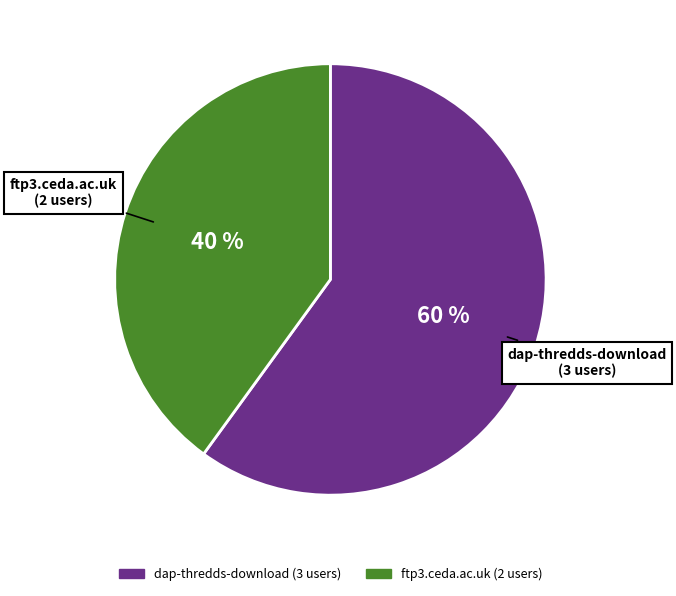

Is the sum of dap-thredds-download and ftp3.ceda.ac.uk greater than half?

Yes